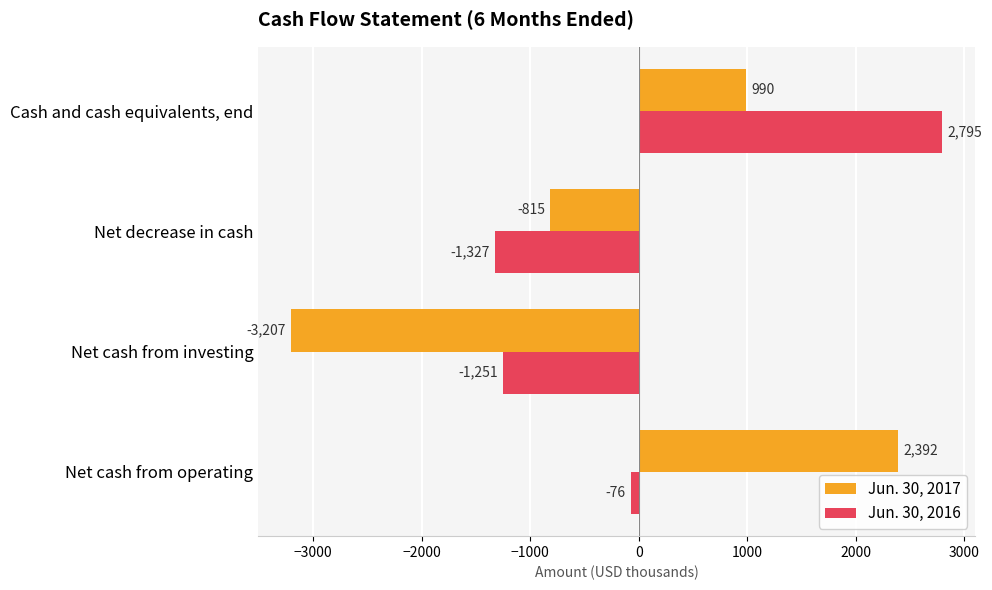

What is the sum of all Jun. 30, 2017 values?

-640